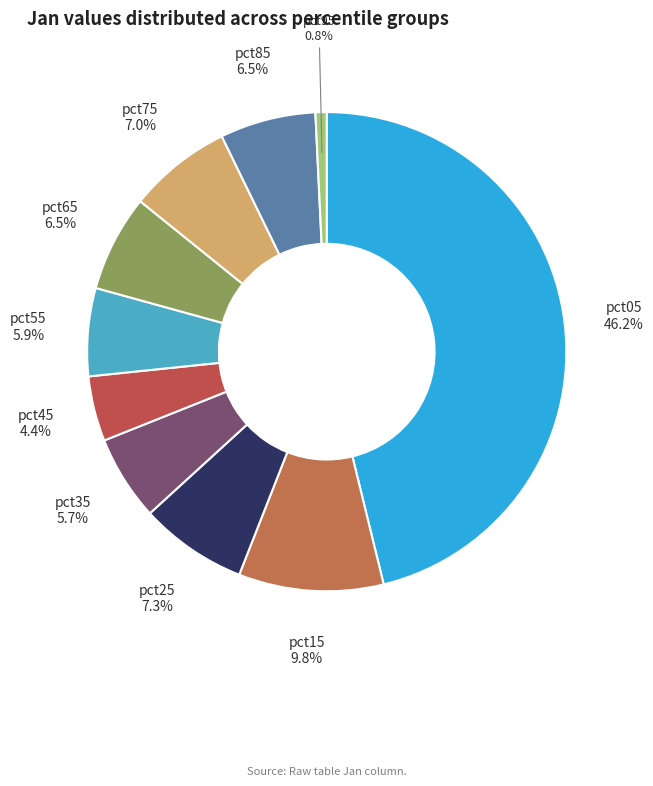

Combined, do pct25 and pct15 account for over 50%?

No